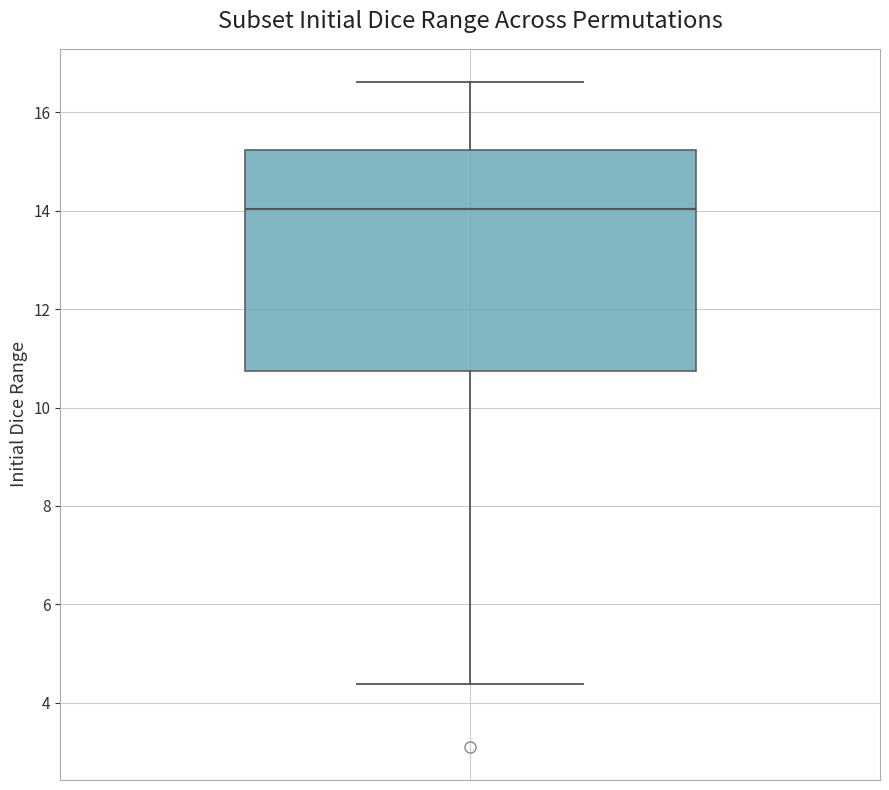

Read this box plot against the y-axis: the position of the median line, the range covered by the box, and the ends of both whiskers. The values are not printed on the chart, so give them approximately, as read against the axis.

median 14.0, box 10.8 to 15.2, whiskers 4.4 to 16.6